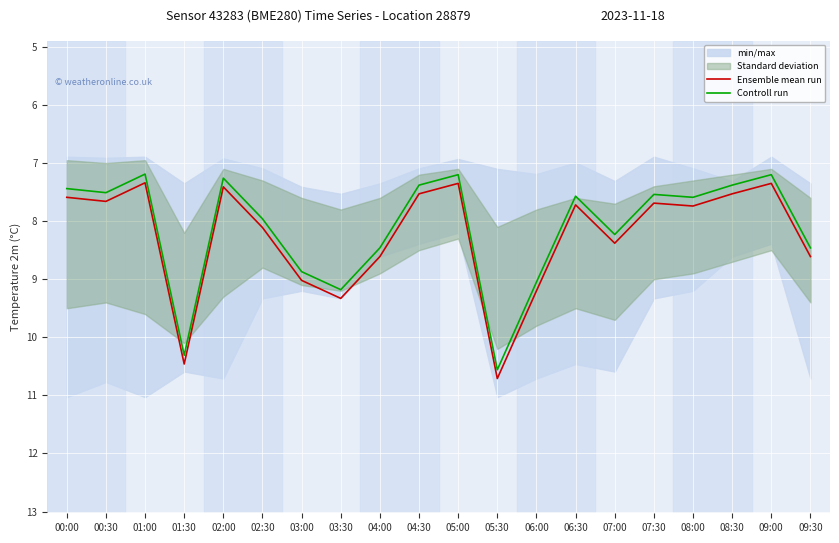

True or false: Controll run and Ensemble mean run intersect in this chart.

False